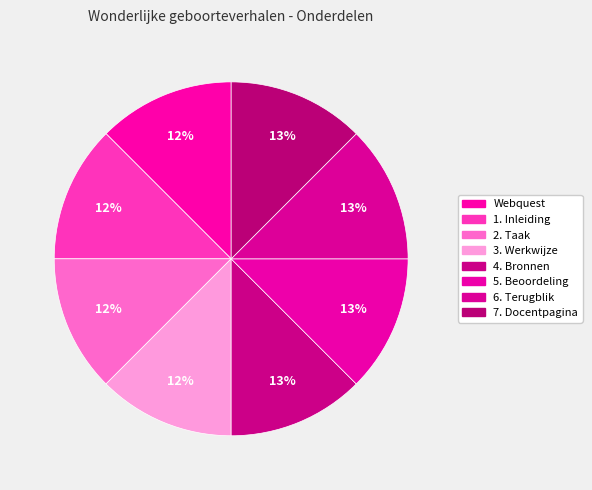

Count the number of slices in the pie.

8